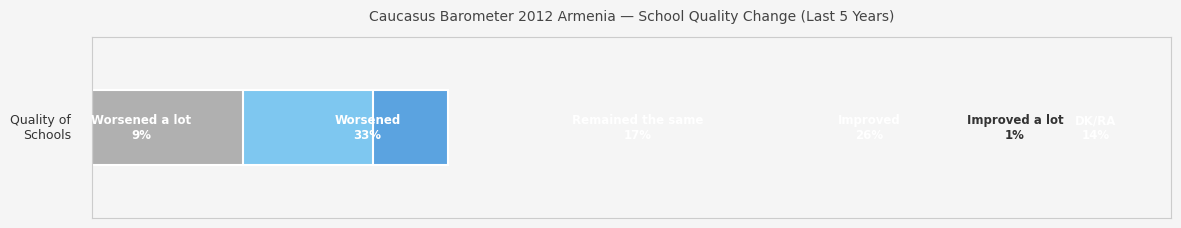

Reading left to right, transcribe all the data shown in this chart.

9	33	17	26	1	14